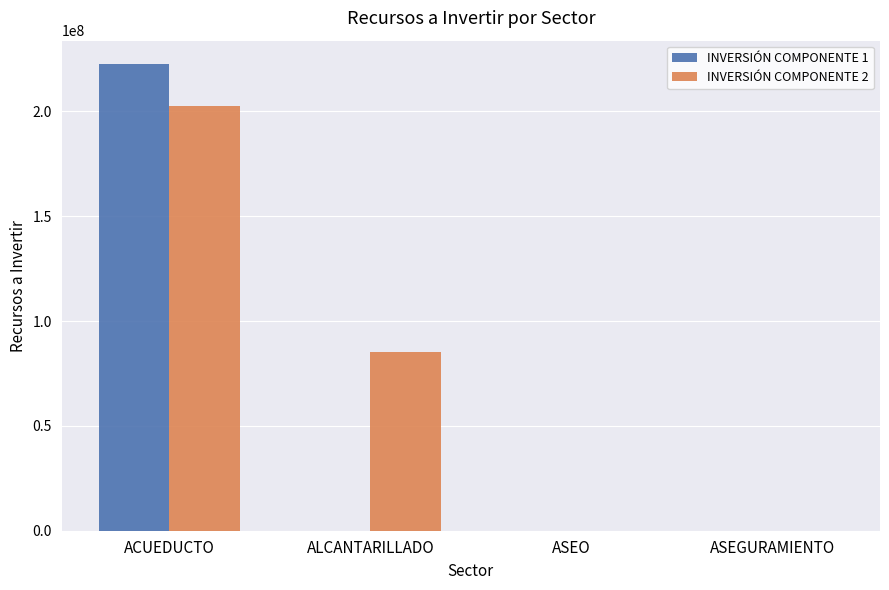

True or false: INVERSIÓN COMPONENTE 2 has a value of 144394880 at ALCANTARILLADO.

False